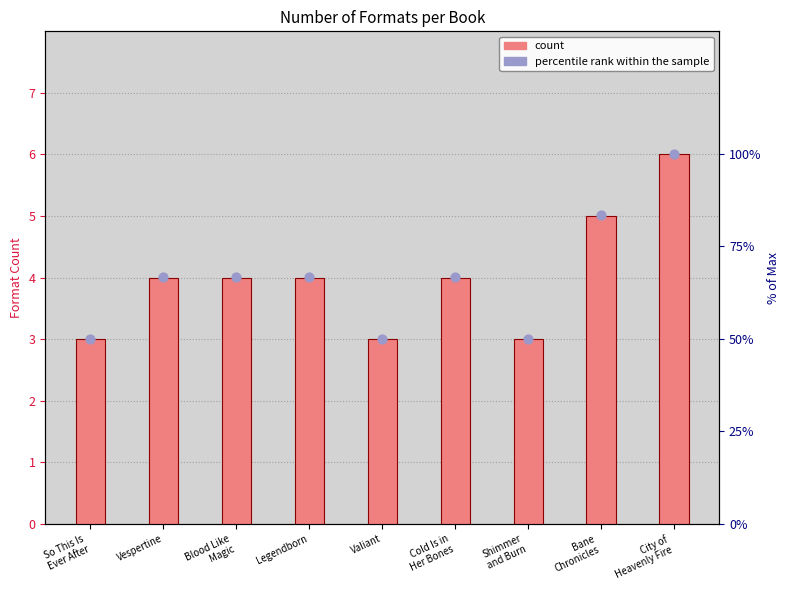

Which series has the largest total across all categories?

percentile rank within the sample